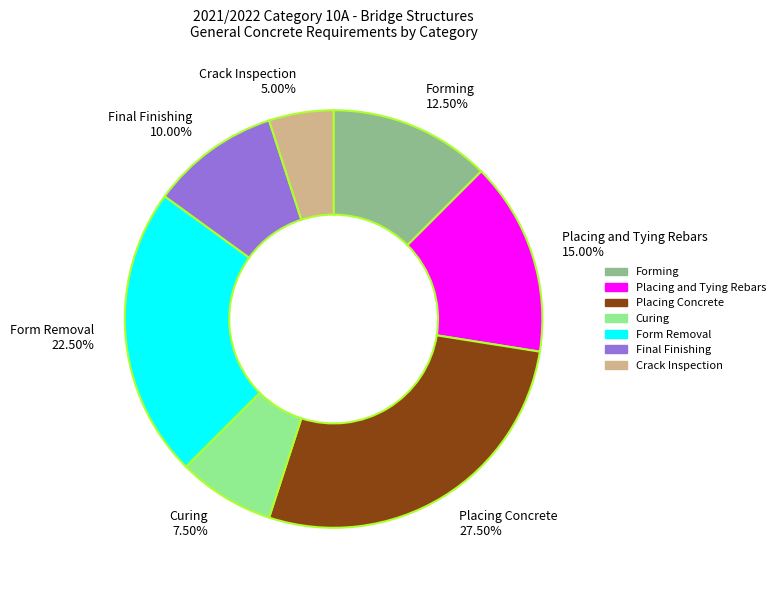

What percentage is the Crack Inspection slice, to the nearest percent?

5%